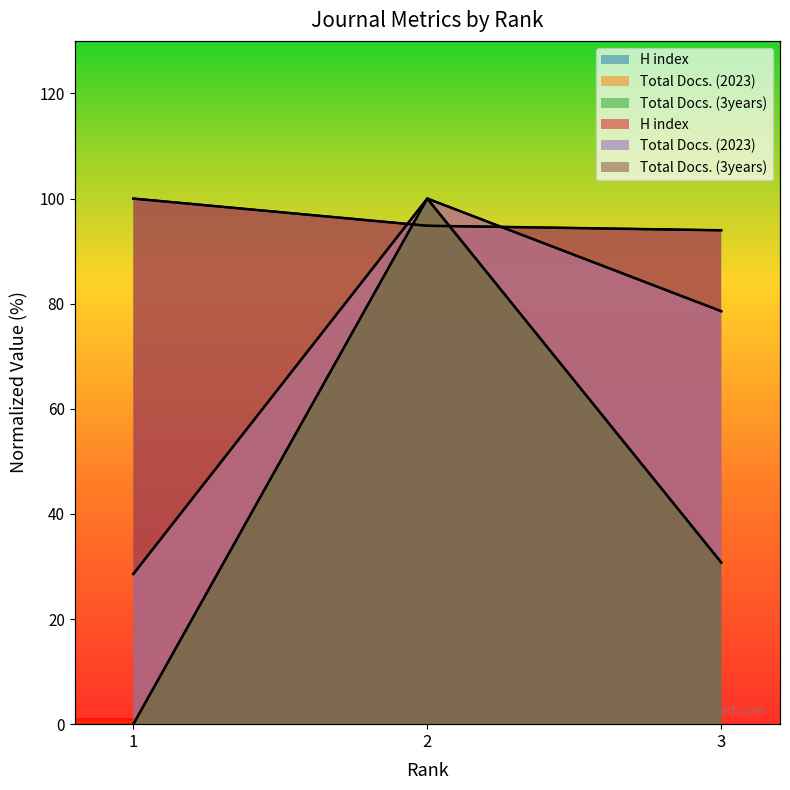

How many data points in Total Docs. (3years) are less than 30?

1